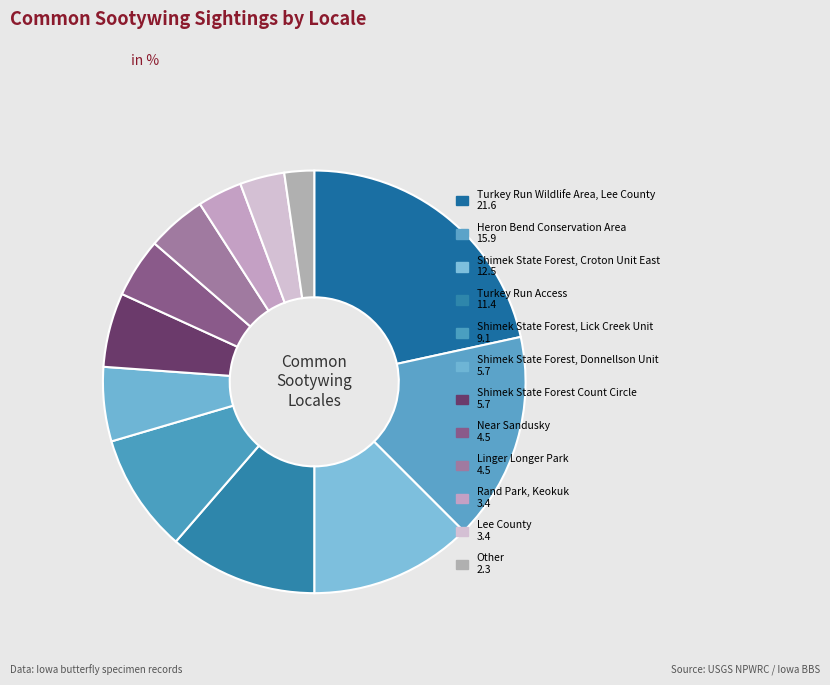

To the nearest percent, what is the average slice percentage?

8%